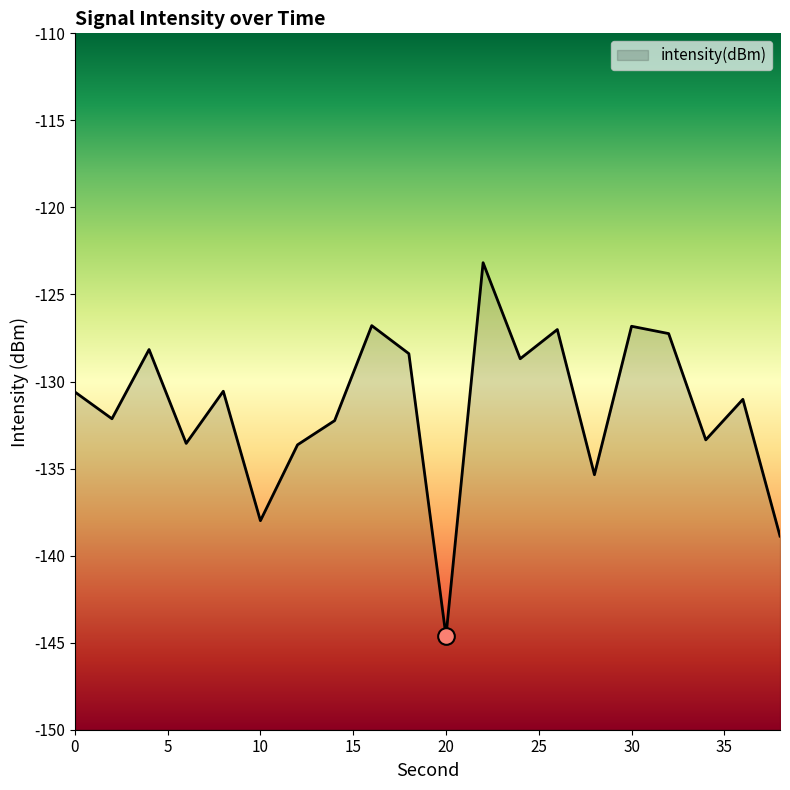

What is the value of the 17th point from the left?

-127.2